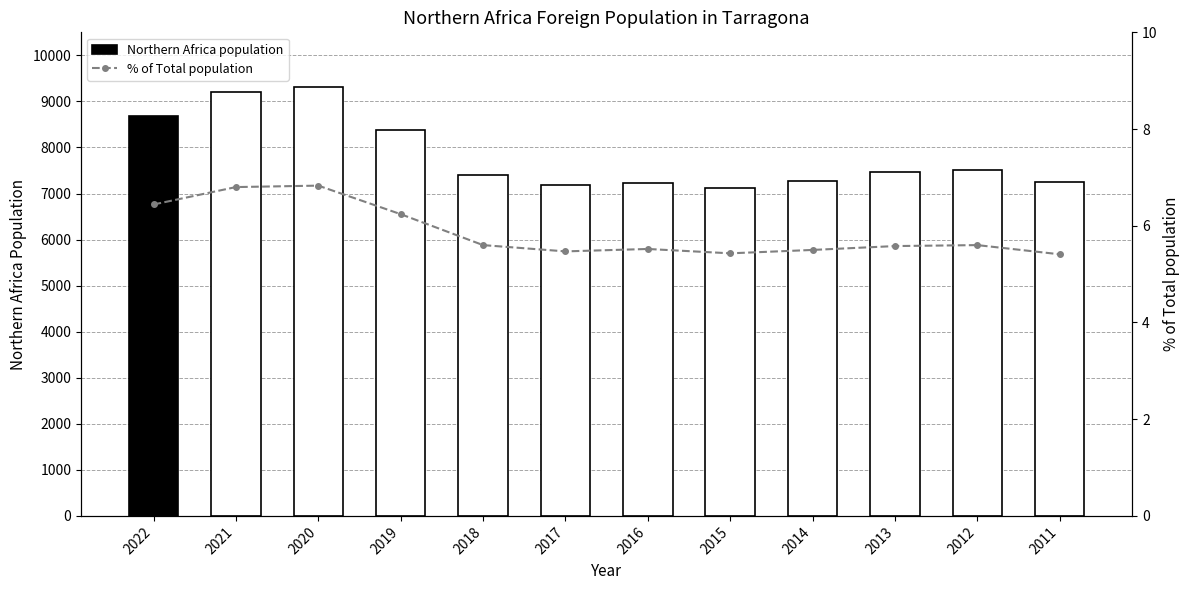

How many values in the Northern Africa population series are below 7458?

6